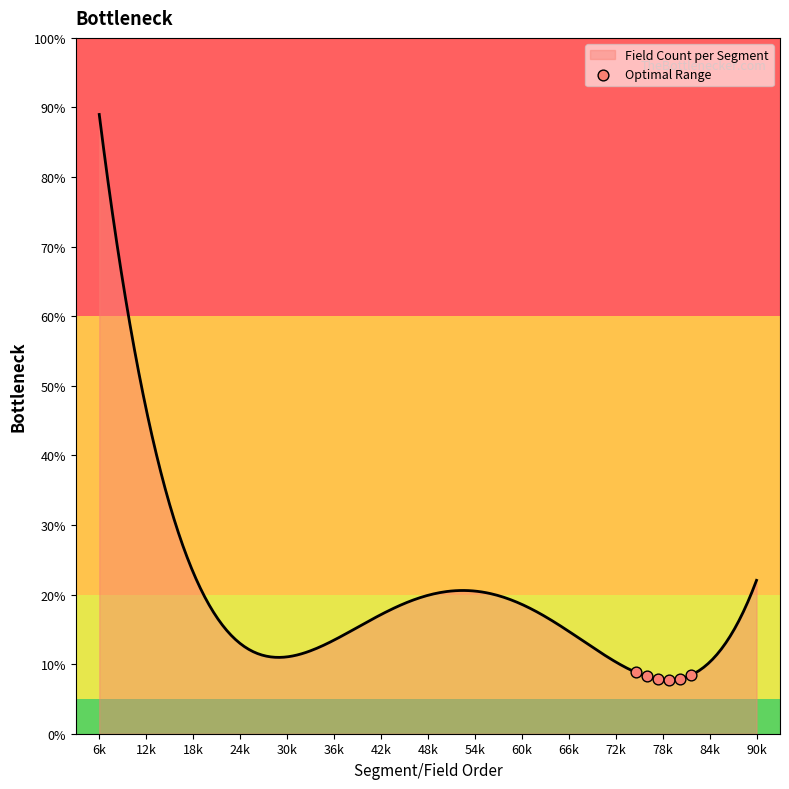

What is the minimum value shown in the chart?

7.7